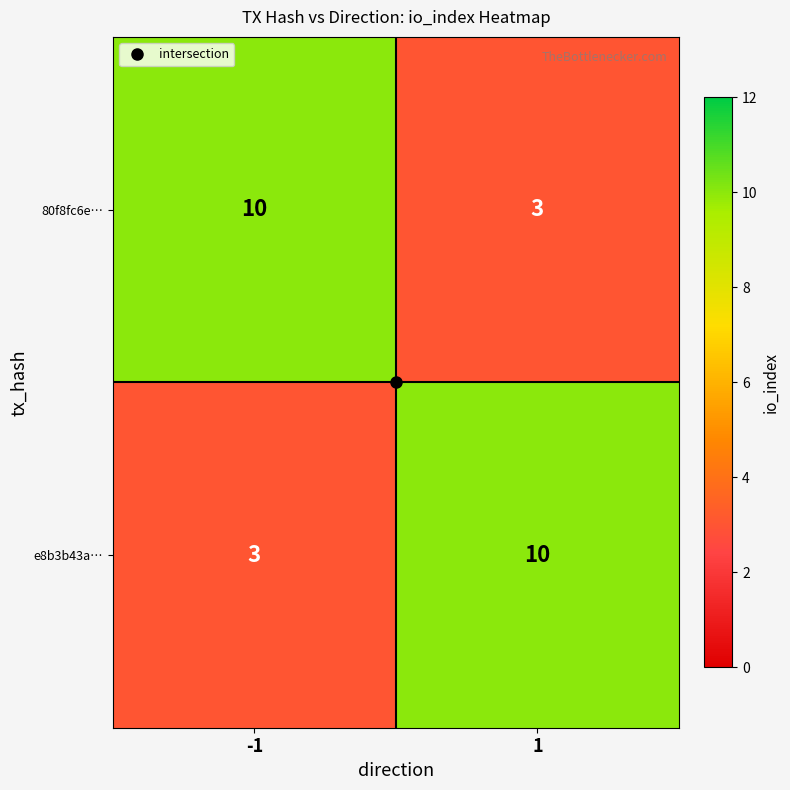

Is it true that 80f8fc6e… equals 10 at -1?

True